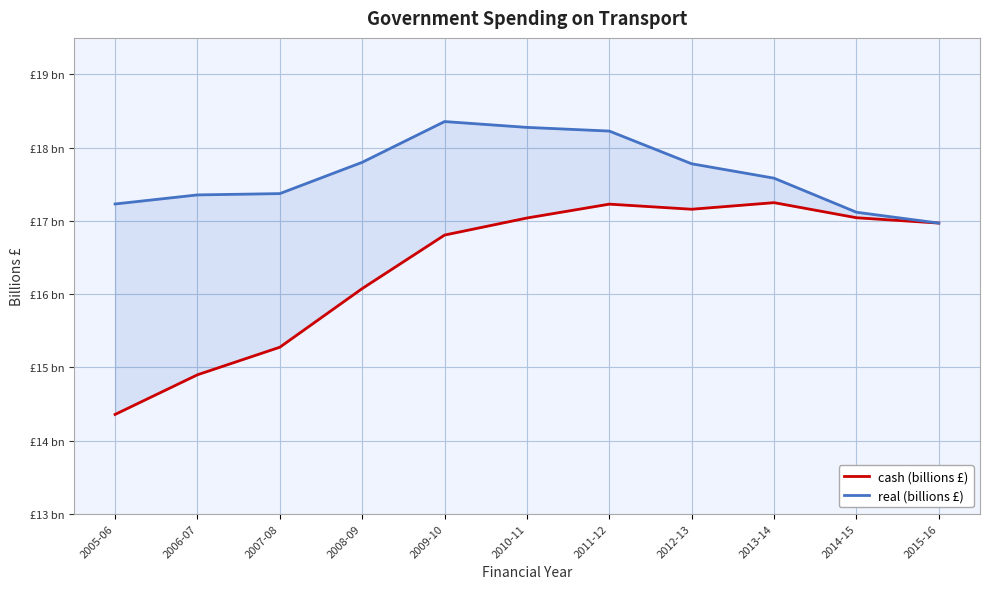

What is the label of the 6th point from the left?

2010-11